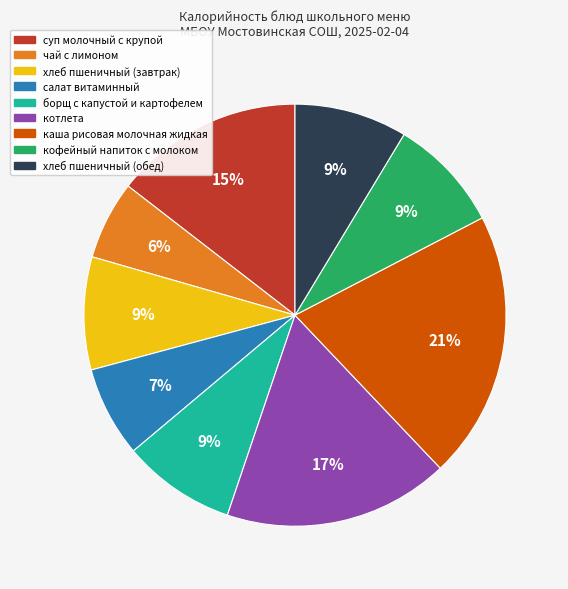

Does any single category account for the majority?

No